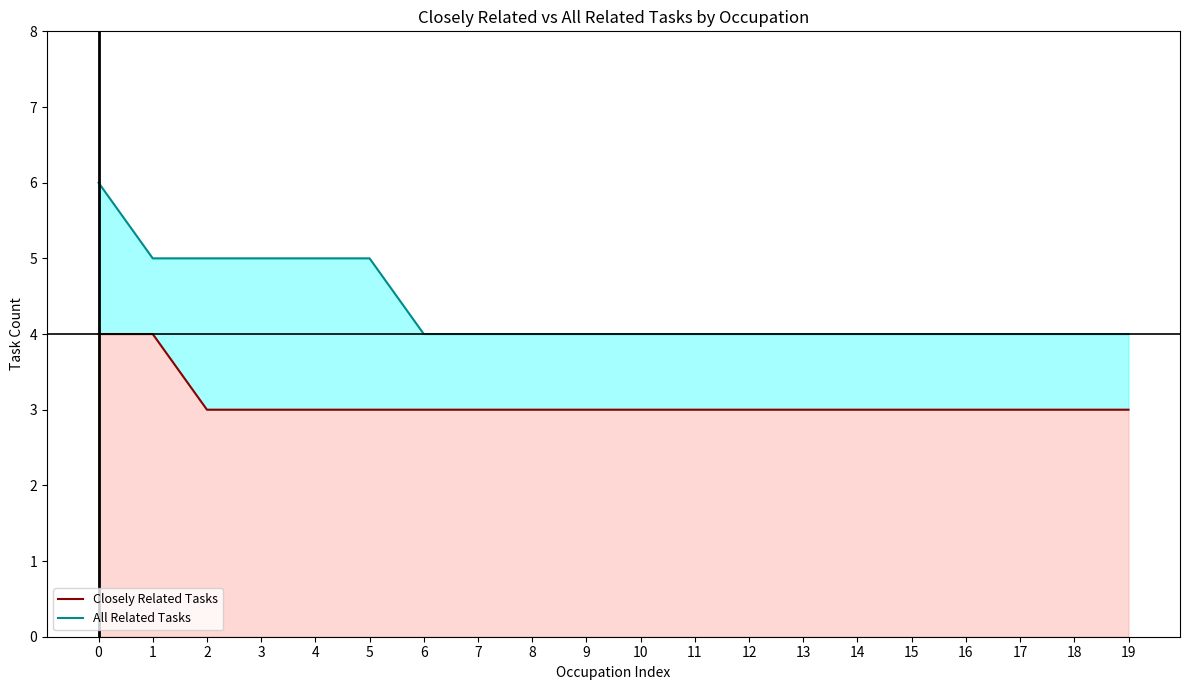

True or false: Closely Related Tasks and All Related Tasks cross at least once.

False